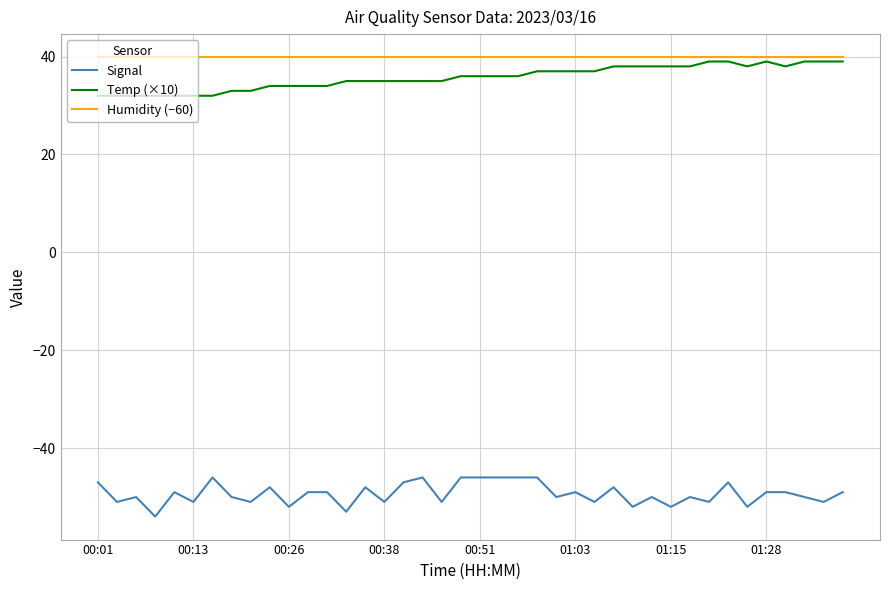

What is the lowest value of the Temp (×10) series?

32.0